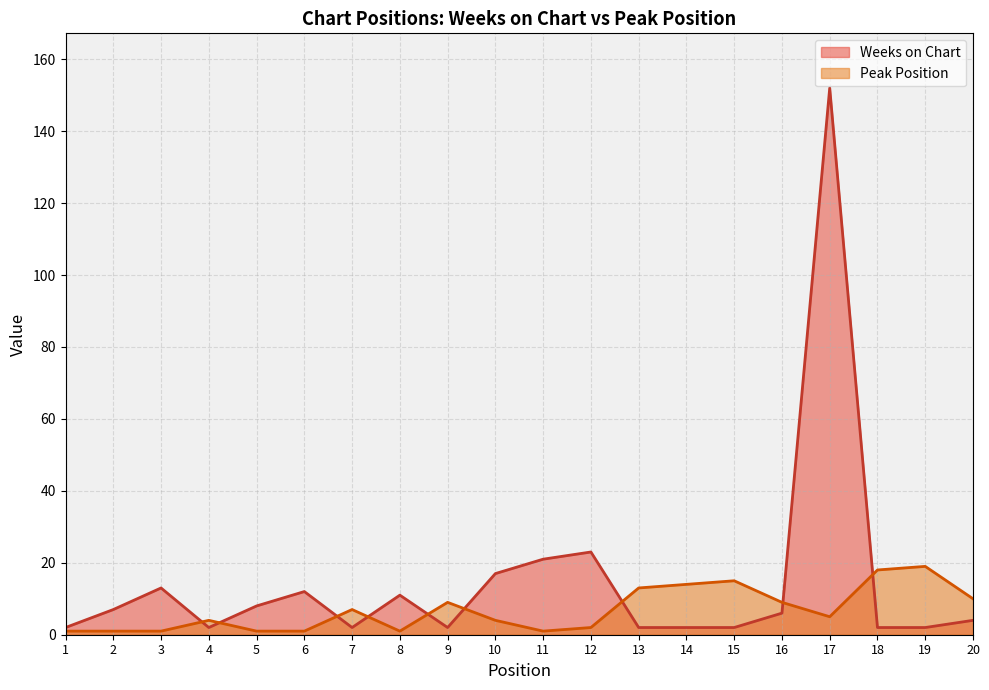

What are all the series names shown in the legend?

Weeks on Chart, Peak Position